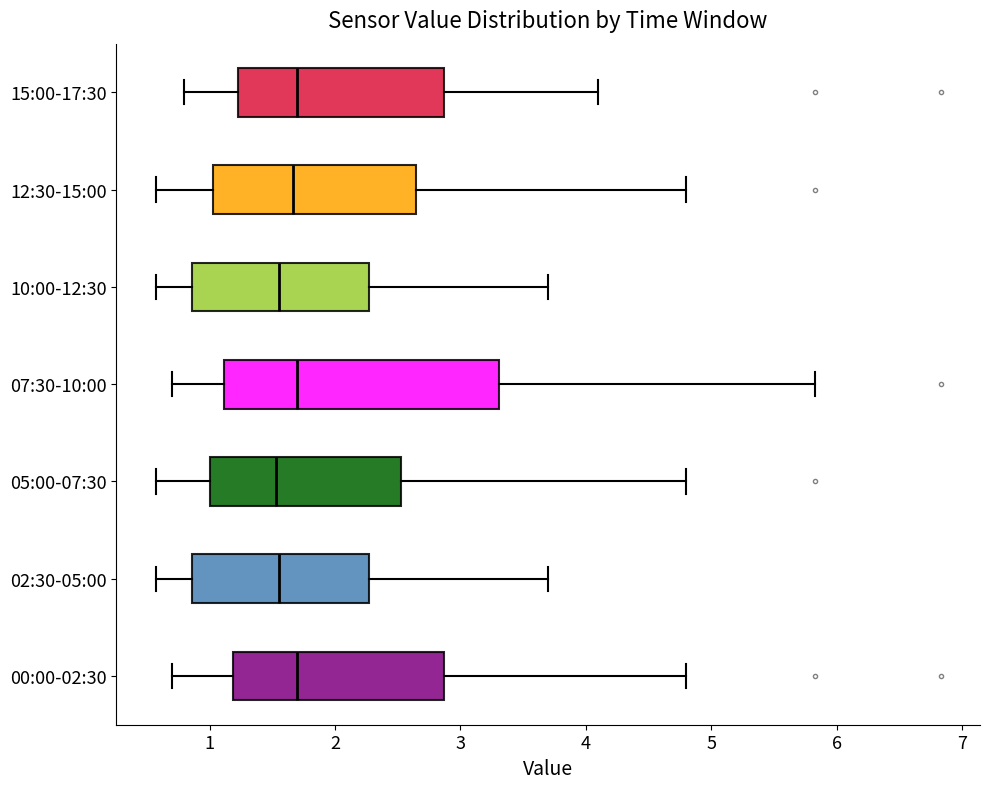

Reading bottom to top, transcribe this box plot: for each box, give where its median line is, the range the box spans, and where its two whiskers end, as read against the x-axis. The values are not printed on the chart, so give them approximately, as read against the axis.

00:00-02:30: median 1.7, box 1.2 to 2.9, whiskers 0.7 to 4.8
02:30-05:00: median 1.6, box 0.9 to 2.3, whiskers 0.6 to 3.7
05:00-07:30: median 1.5, box 1.0 to 2.5, whiskers 0.6 to 4.8
07:30-10:00: median 1.7, box 1.1 to 3.3, whiskers 0.7 to 5.8
10:00-12:30: median 1.6, box 0.9 to 2.3, whiskers 0.6 to 3.7
12:30-15:00: median 1.7, box 1.0 to 2.7, whiskers 0.6 to 4.8
15:00-17:30: median 1.7, box 1.2 to 2.9, whiskers 0.8 to 4.1